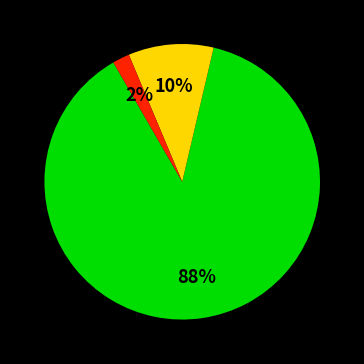

Count the number of slices in the pie.

3